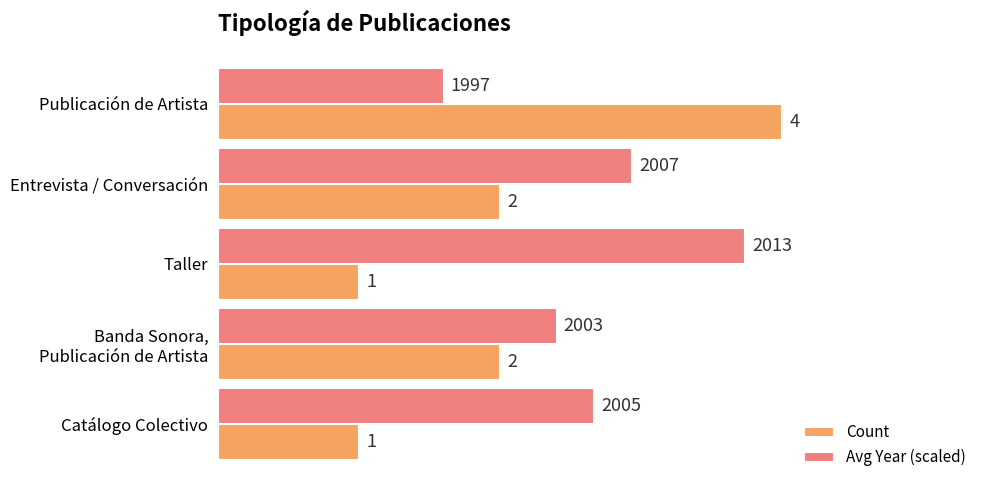

Which series has the largest range (max minus min)?

Count